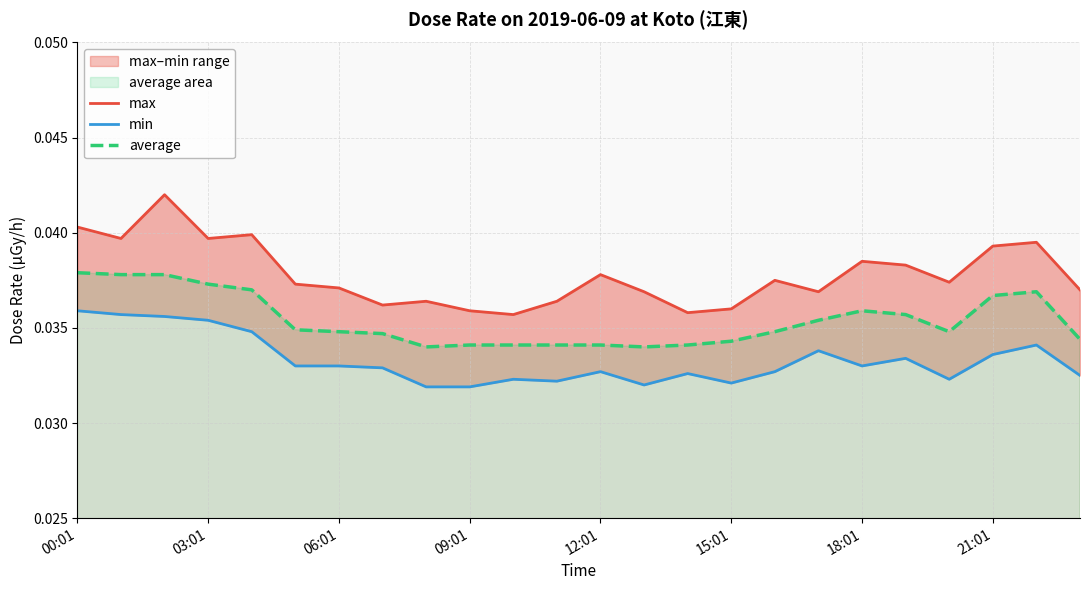

Is it true that min equals 0.1 at 12:01?

False